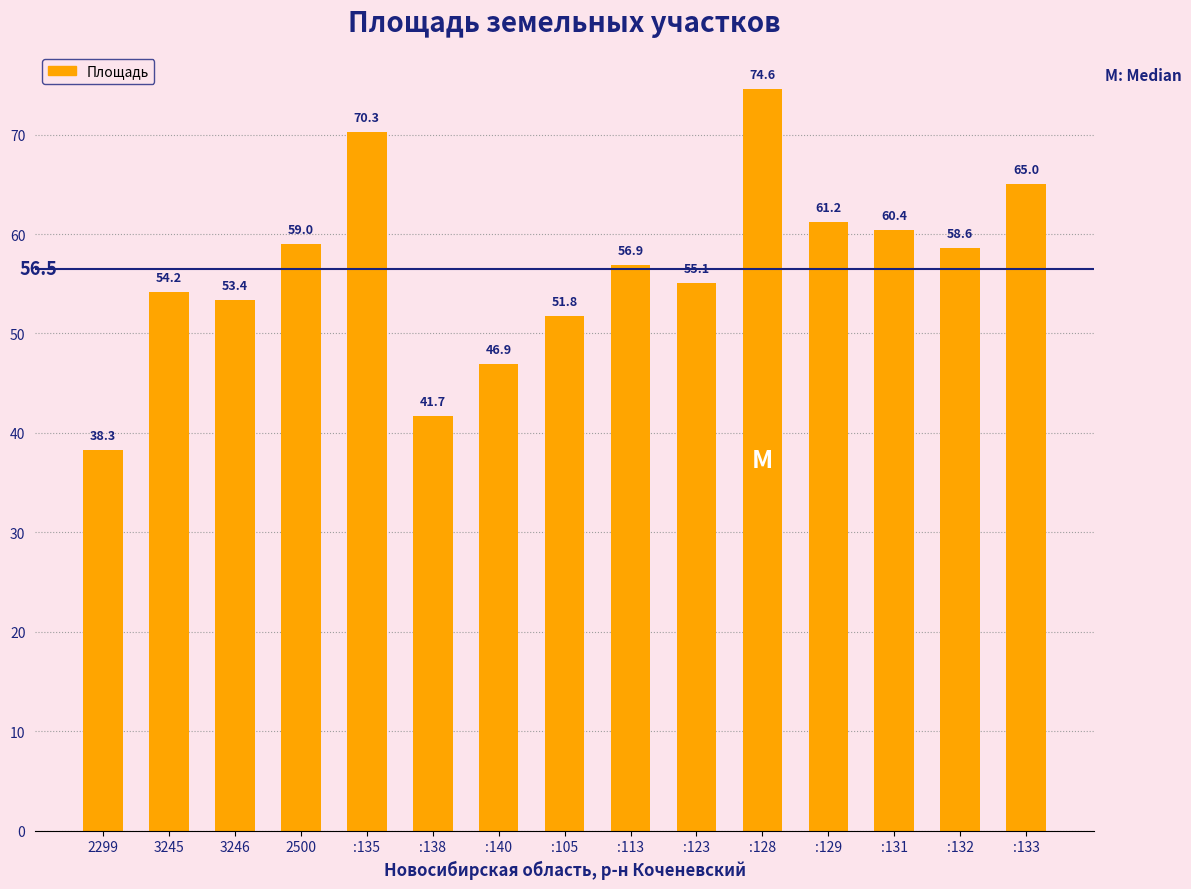

List the labels in order of value, largest first.

:128, :135, :133, :129, :131, 2500, :132, :113, :123, 3245, 3246, :105, :140, :138, 2299